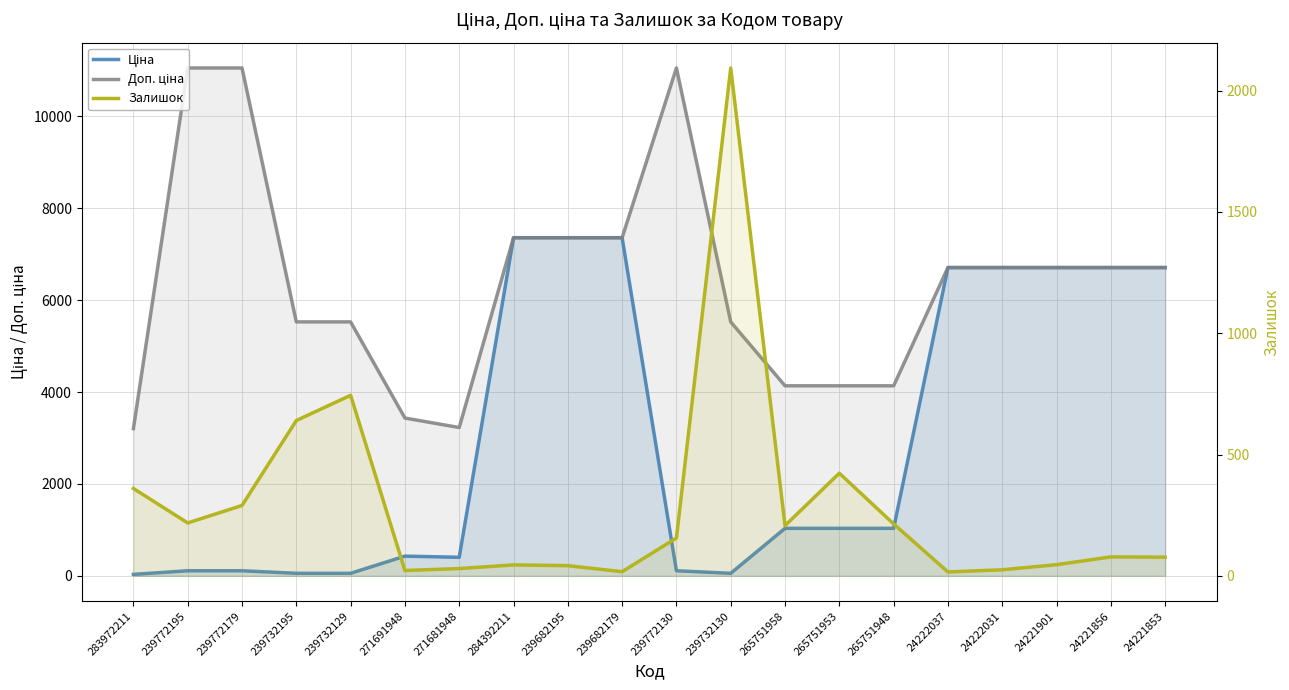

What is the smallest value displayed?

16.0